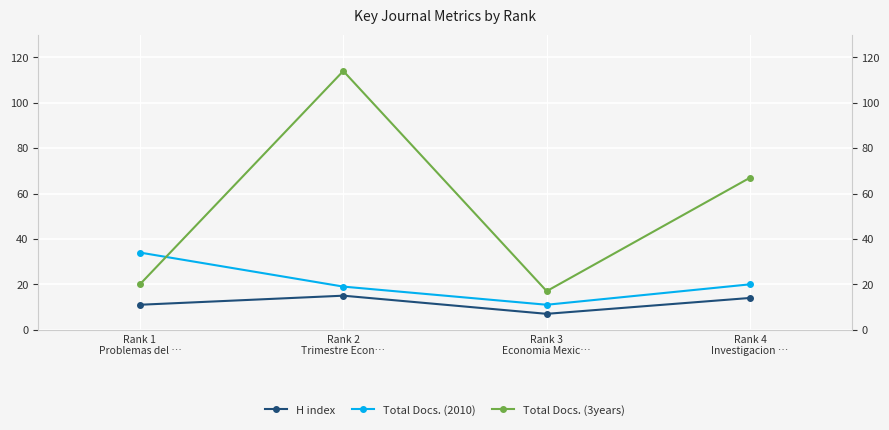

What position from the left is Rank 2
Trimestre Econ…?

3